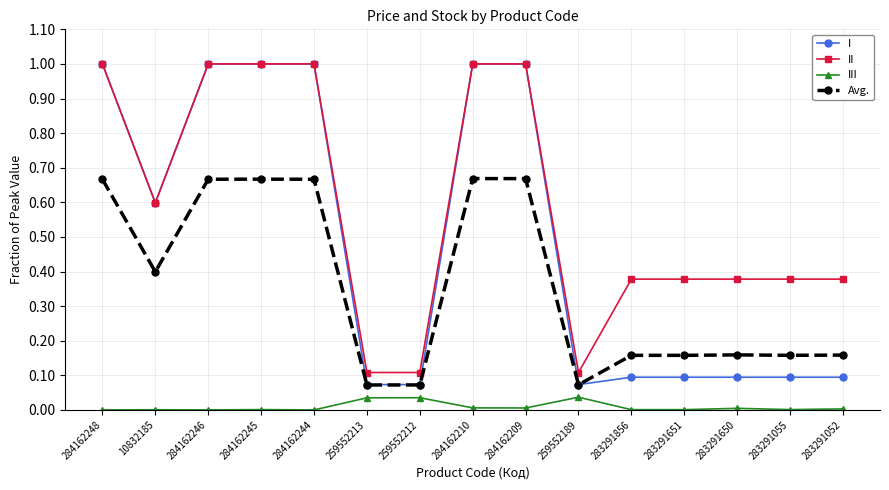

What is the label of the 14th point from the right?

10832185